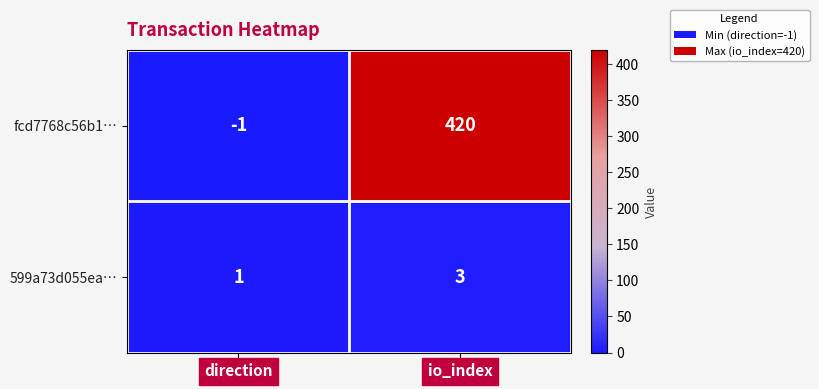

What is the spread (max minus min) of values at direction?

2